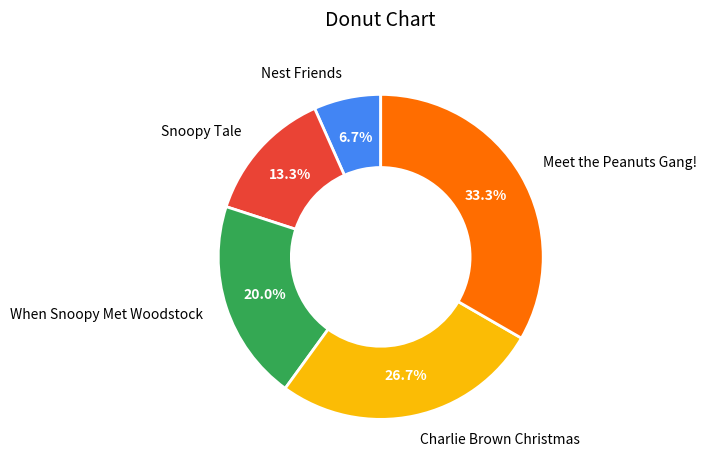

To the nearest percent, what portion does When Snoopy Met Woodstock represent?

20%